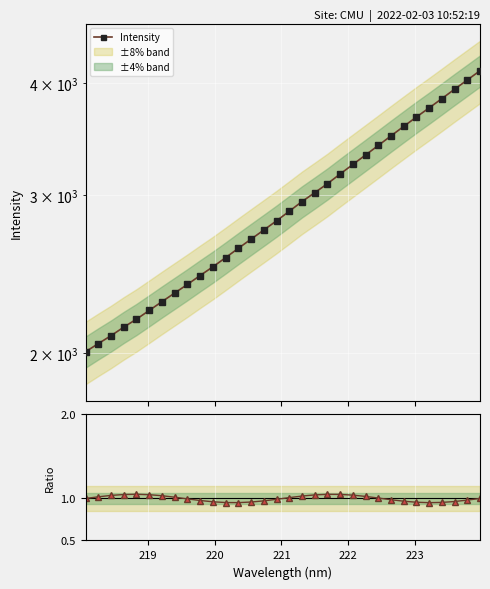

Rank the series by their maximum value, from highest to lowest.

Intensity, Ratio